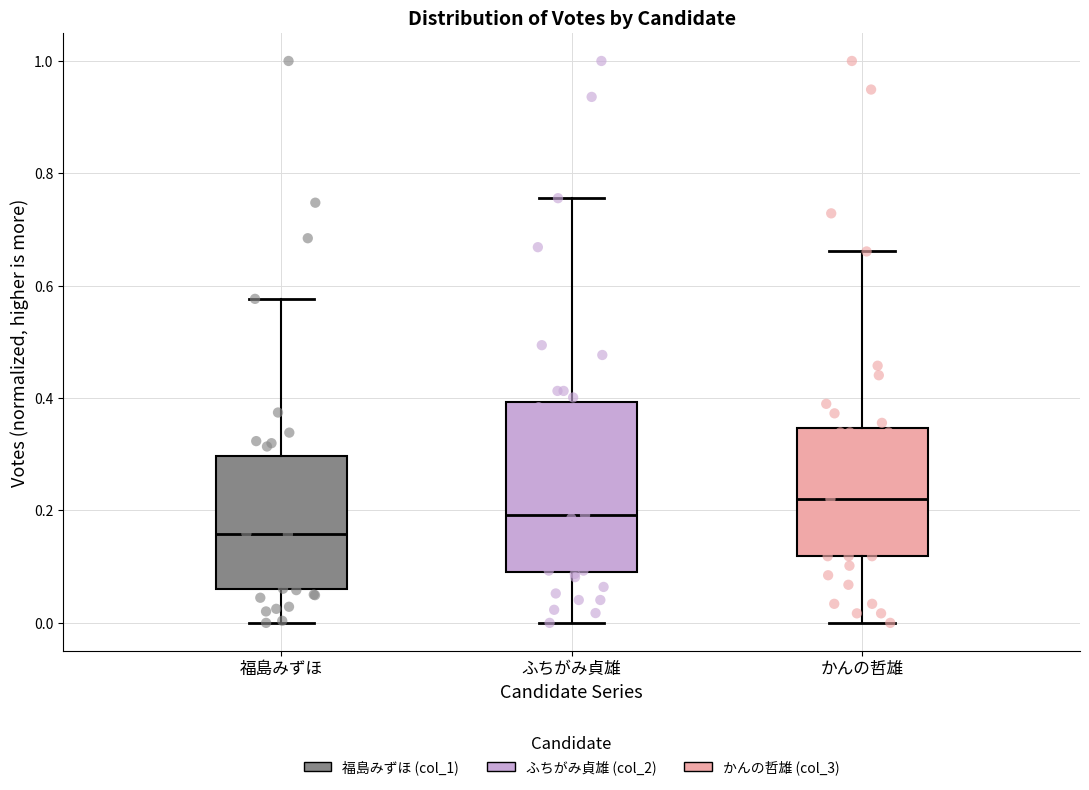

Reading left to right, transcribe this box plot: for each box, give where its median line is, the range the box spans, and where its two whiskers end, as read against the y-axis. The values are not printed on the chart, so give them approximately, as read against the axis.

福島みずほ: median 0.16, box 0.06 to 0.30, whiskers 0.00 to 0.58
ふちがみ貞雄: median 0.20, box 0.10 to 0.40, whiskers 0.00 to 0.76
かんの哲雄: median 0.22, box 0.12 to 0.34, whiskers 0.00 to 0.66